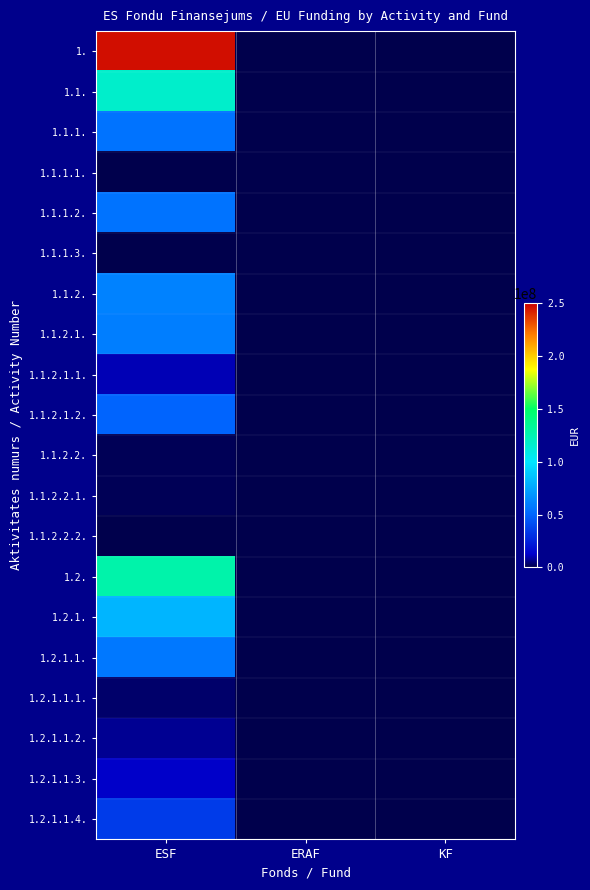

At which category is the sum across all series the highest?

ESF